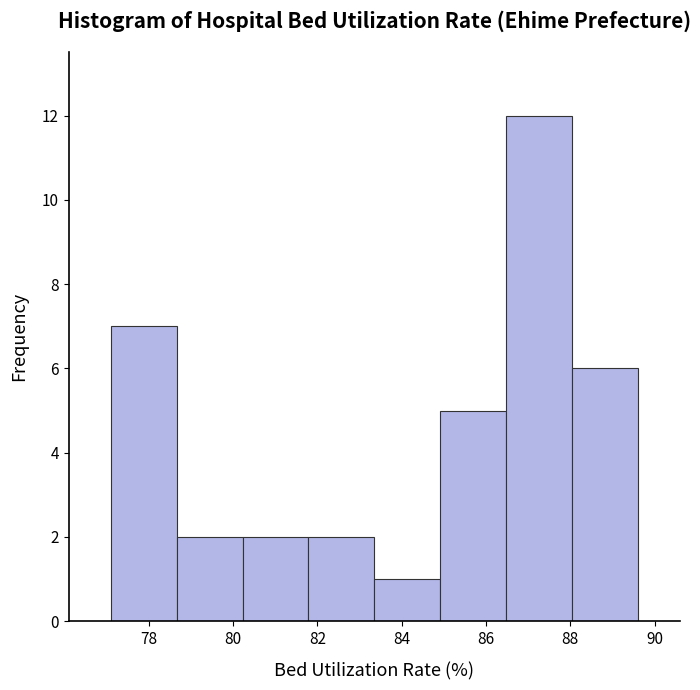

How tall is the bar that spans 78.6 to 80.2 on the x-axis? Neither the bar edges nor the heights are printed on the chart, so give them approximately, as read against the axes.

2